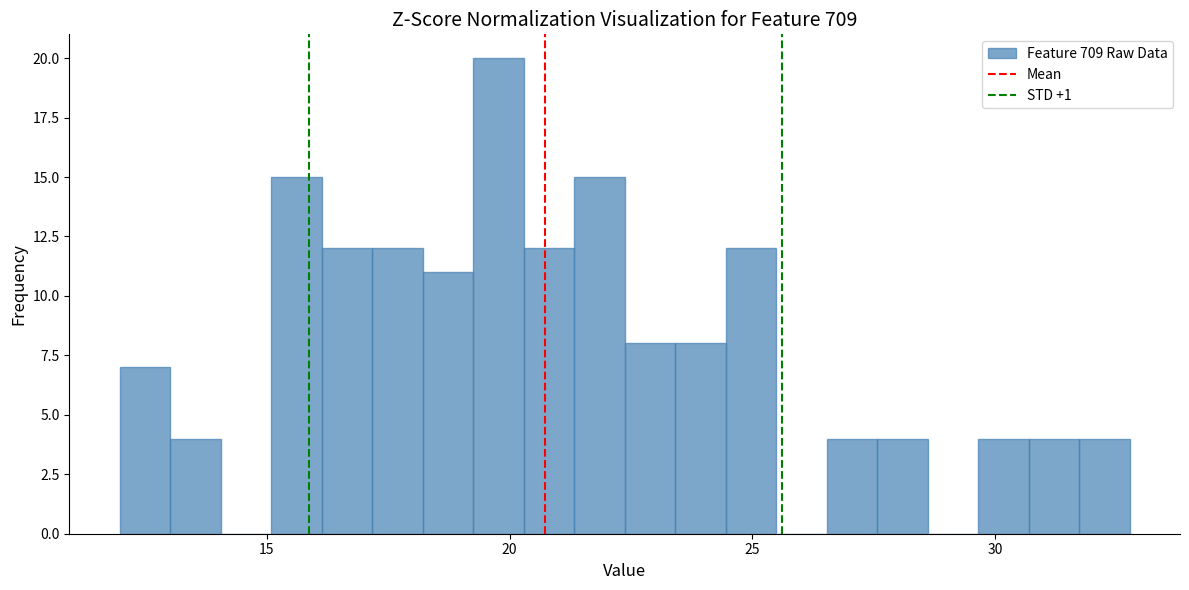

Read against the x-axis, roughly where is the centre of the tallest bar?

20.0